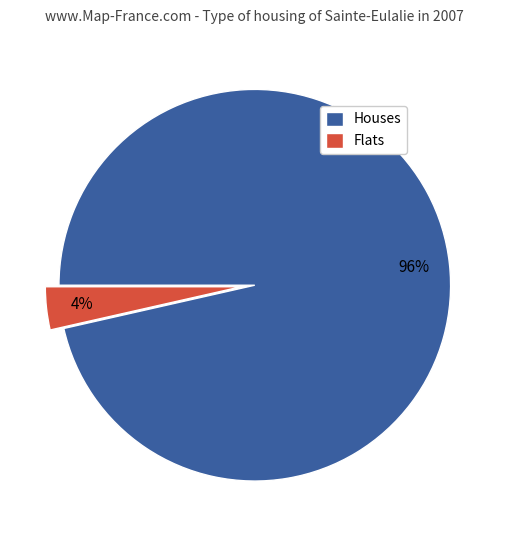

Count the number of slices in the pie.

2